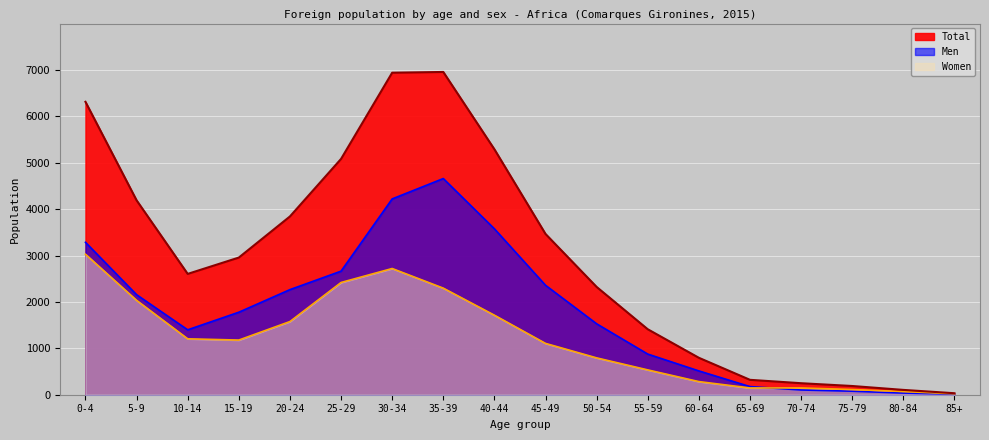

What is the difference between the Total values at 80-84 and 35-39?

6852